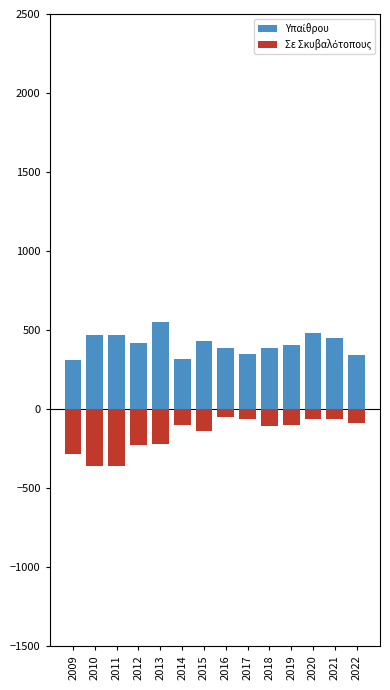

Read the Υπαίθρου value at 2011.

465.7